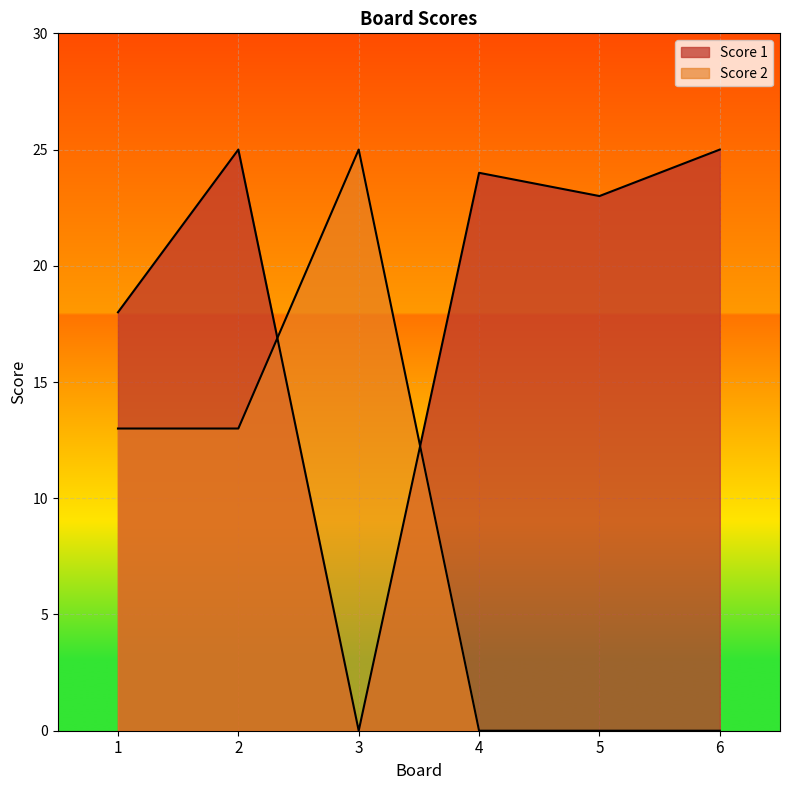

At 4, list the series in order from smallest to largest.

Score 2, Score 1